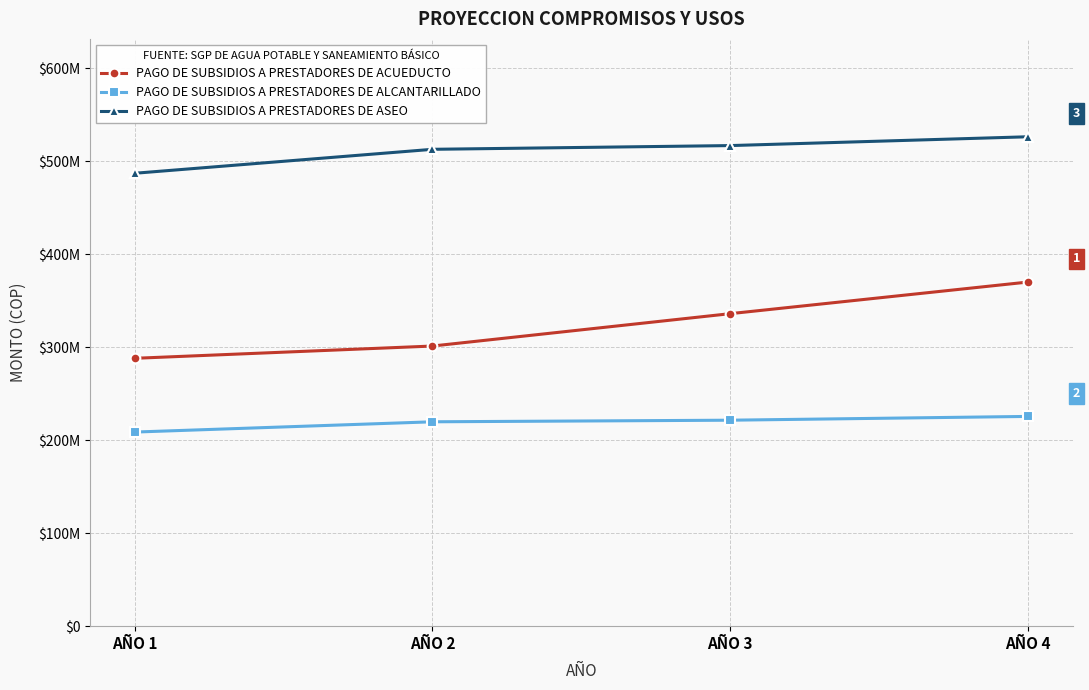

List the series in order of their peak value, lowest first.

PAGO DE SUBSIDIOS A PRESTADORES DE ALCANTARILLADO, PAGO DE SUBSIDIOS A PRESTADORES DE ACUEDUCTO, PAGO DE SUBSIDIOS A PRESTADORES DE ASEO